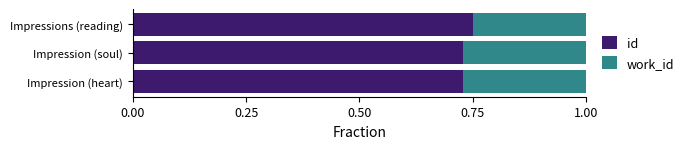

What is the total value across all series at Impressions (reading)?

1.0